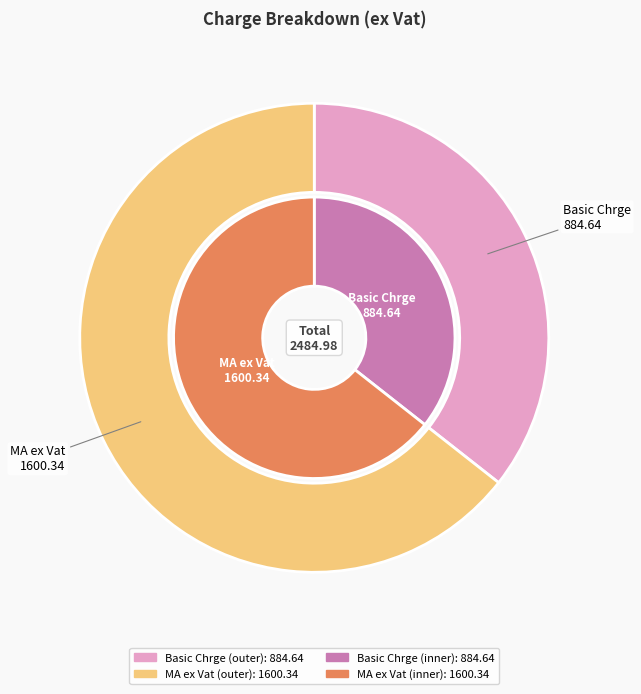

At 1, list the series in order from largest to smallest.

outer, inner